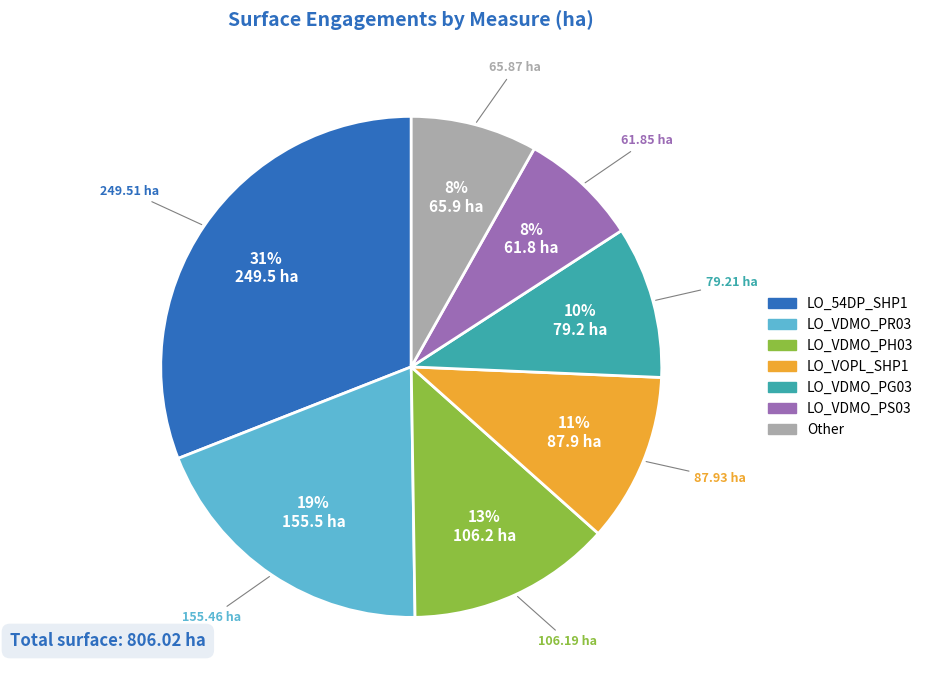

Is there any slice that represents more than half of the pie?

No